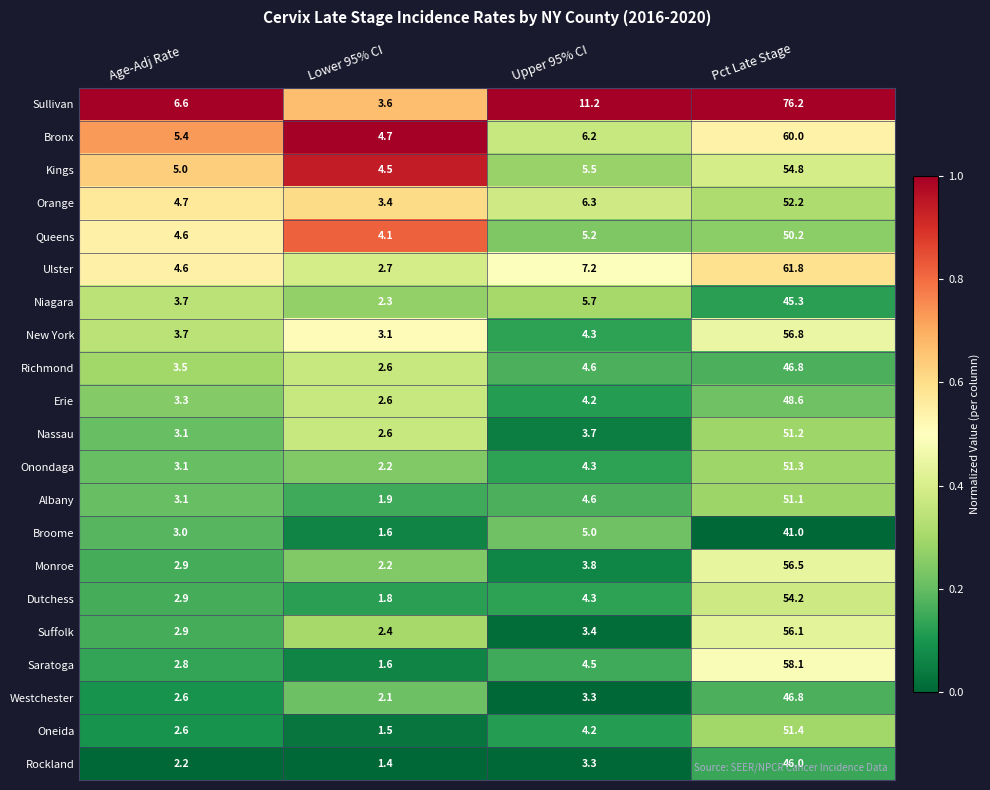

What is the total value across all series at Lower 95% CI?

54.9